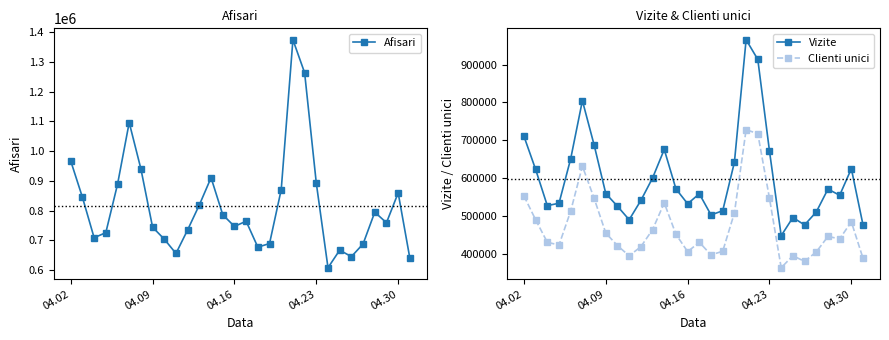

True or false: Clienti unici and Vizite cross at least once.

False